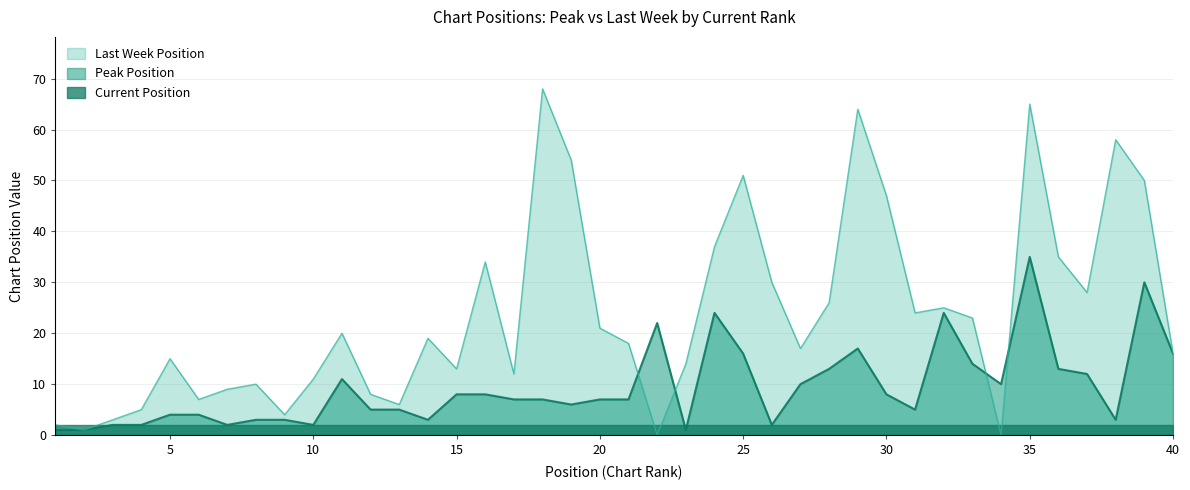

What is the difference between the maximum and minimum values?

34